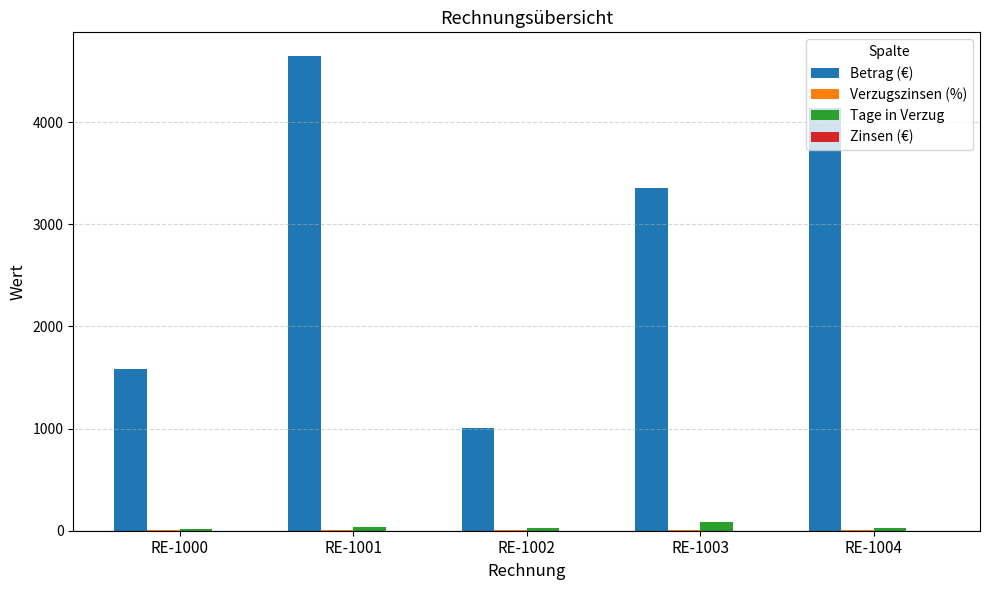

Where is Betrag (€) nearest to the value 2827?

RE-1003